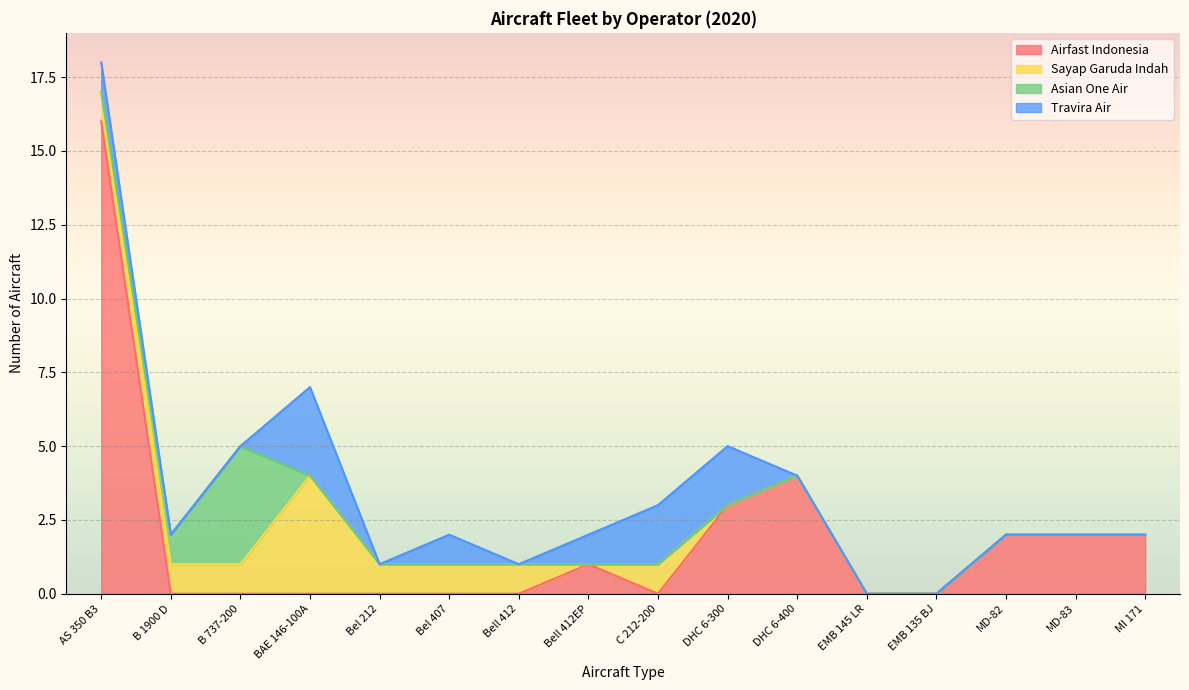

What are all the series names shown in the legend?

Airfast Indonesia, Sayap Garuda Indah, Asian One Air, Travira Air